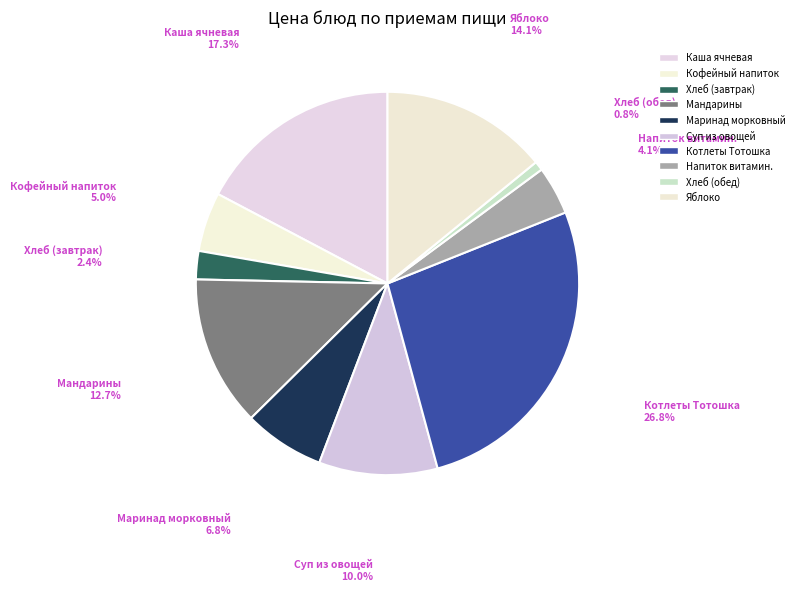

How many slices are in this pie chart?

10